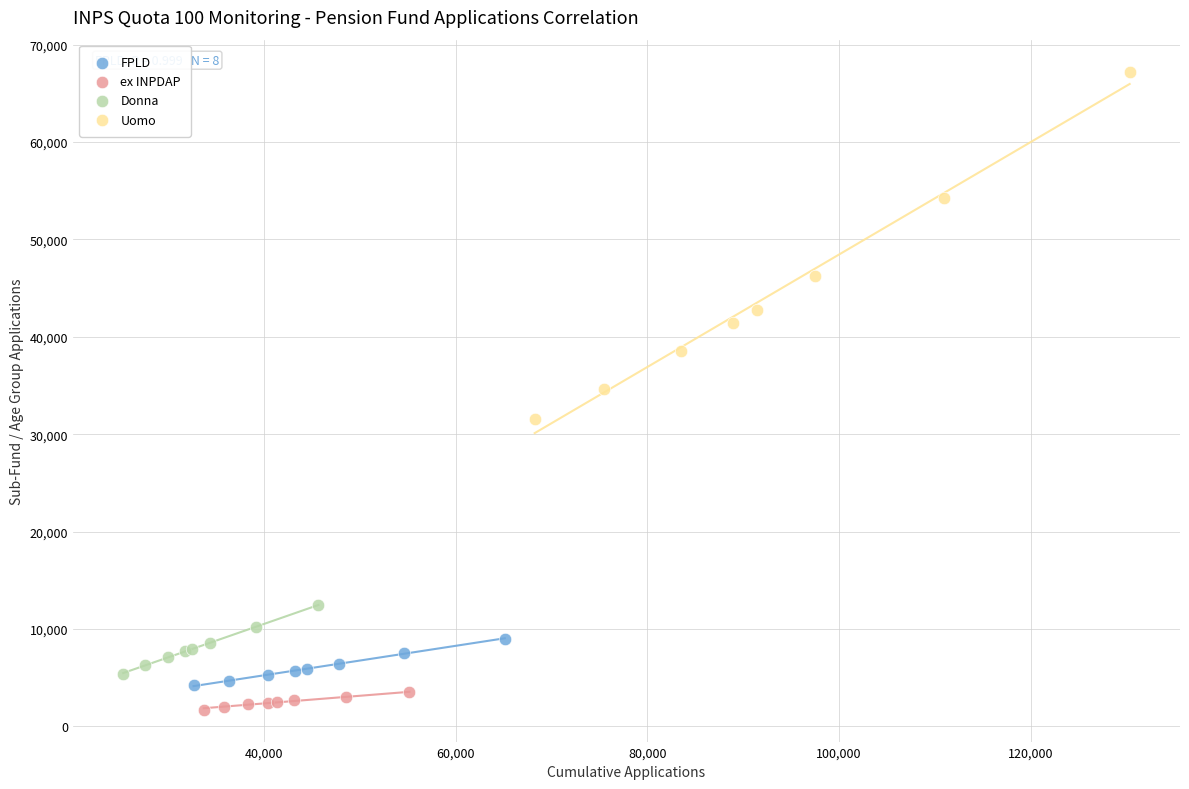

What are all the series names shown in the legend?

FPLD, ex INPDAP, Donna, Uomo